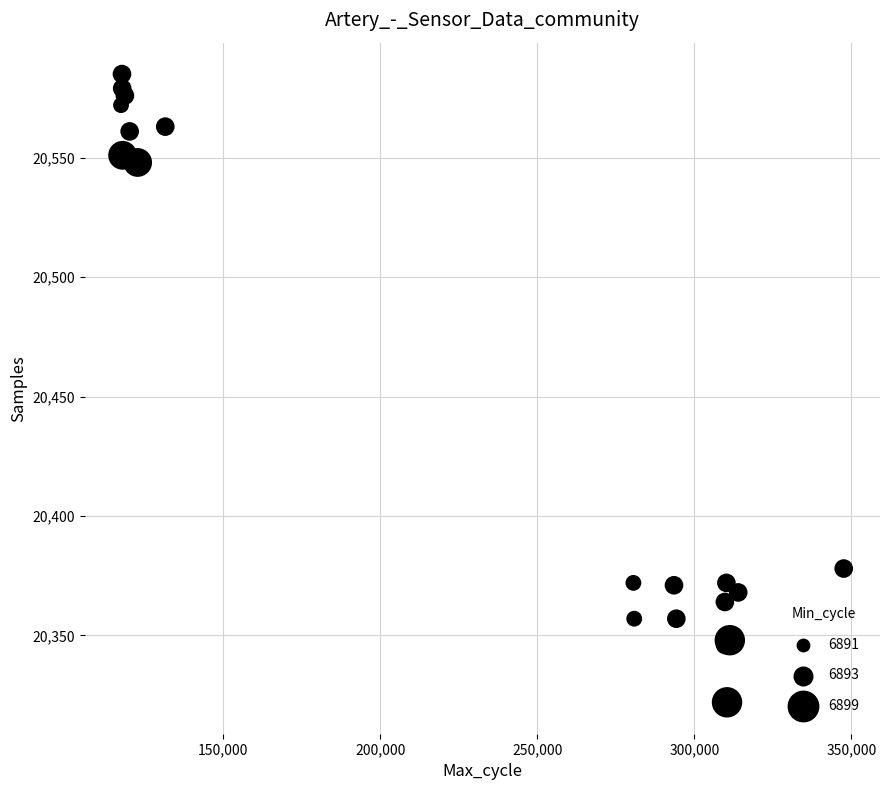

What Y value in the scatter plot is closest to 20453?

20378